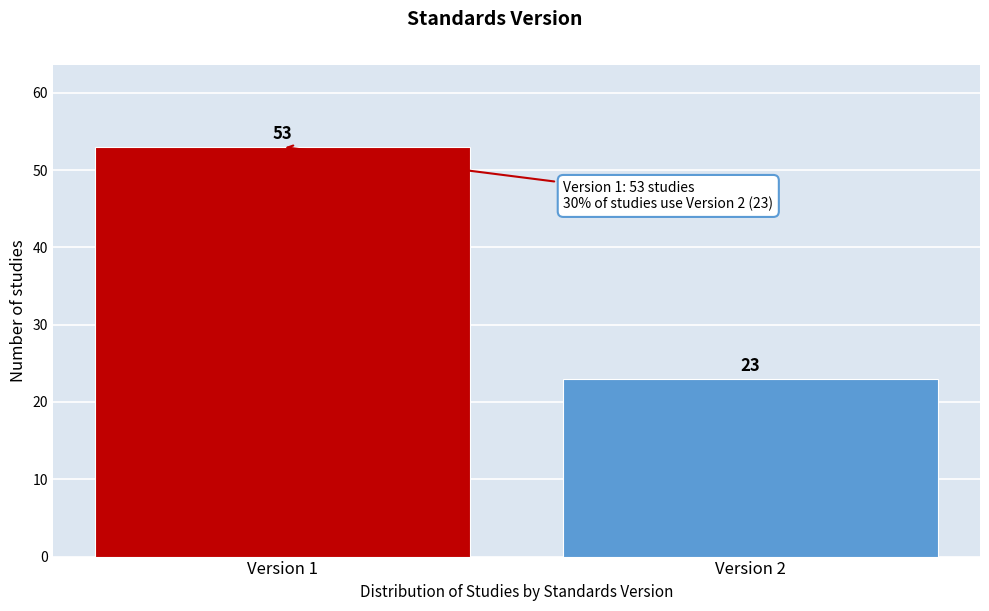

Reading left to right, extract all data points from this chart.

53	23